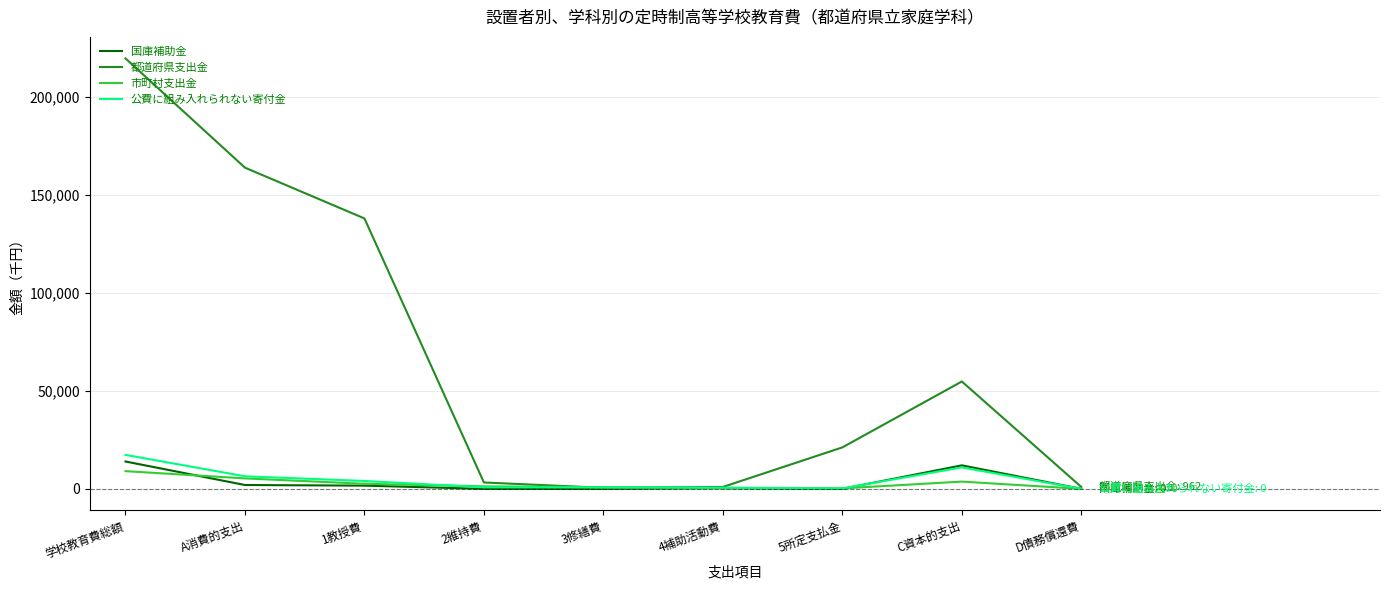

Which label corresponds to the largest value in the chart?

学校教育費総額